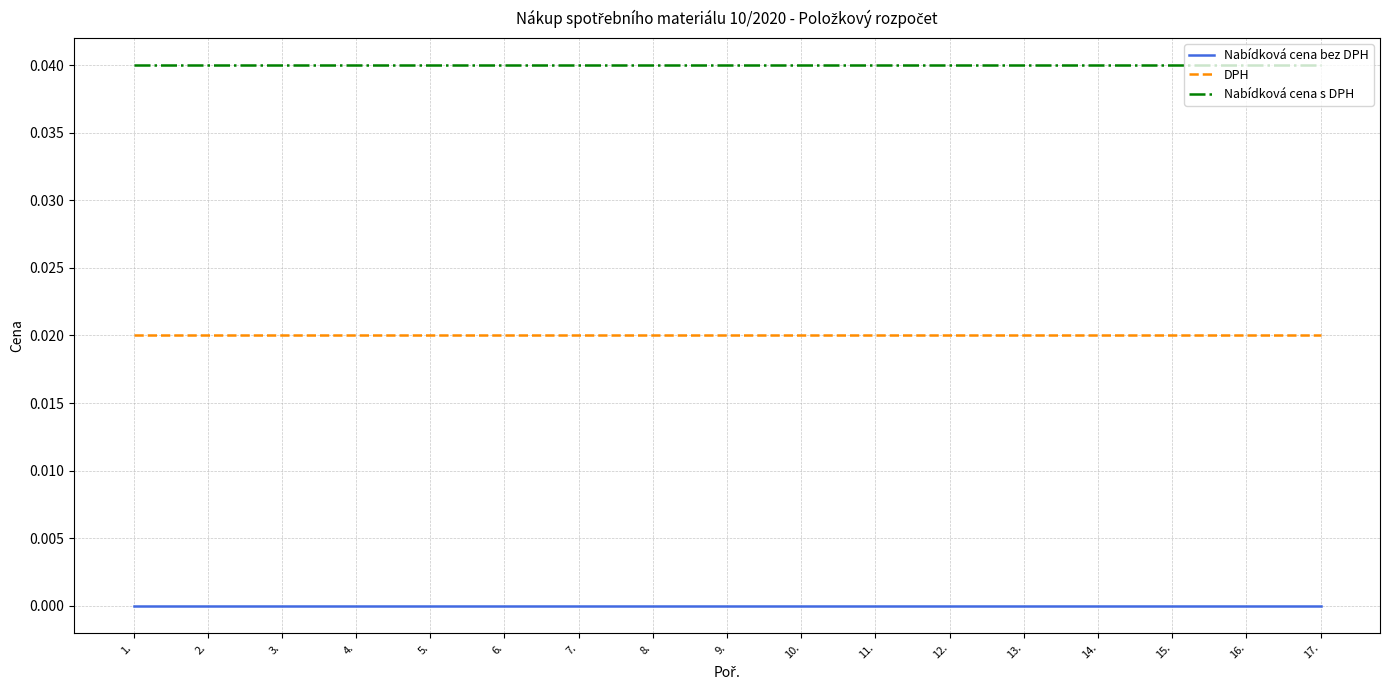

What position from the left is 2.?

2